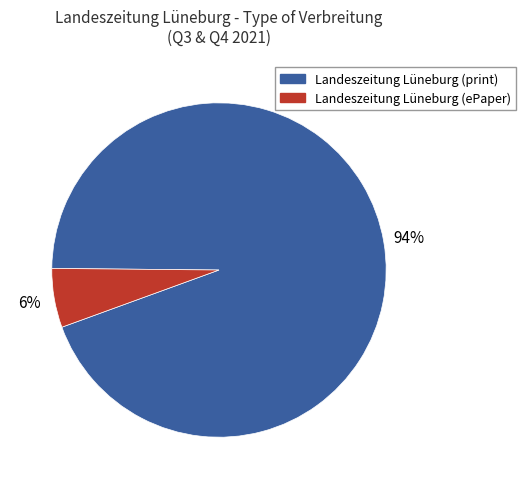

Does any single category account for the majority?

Yes